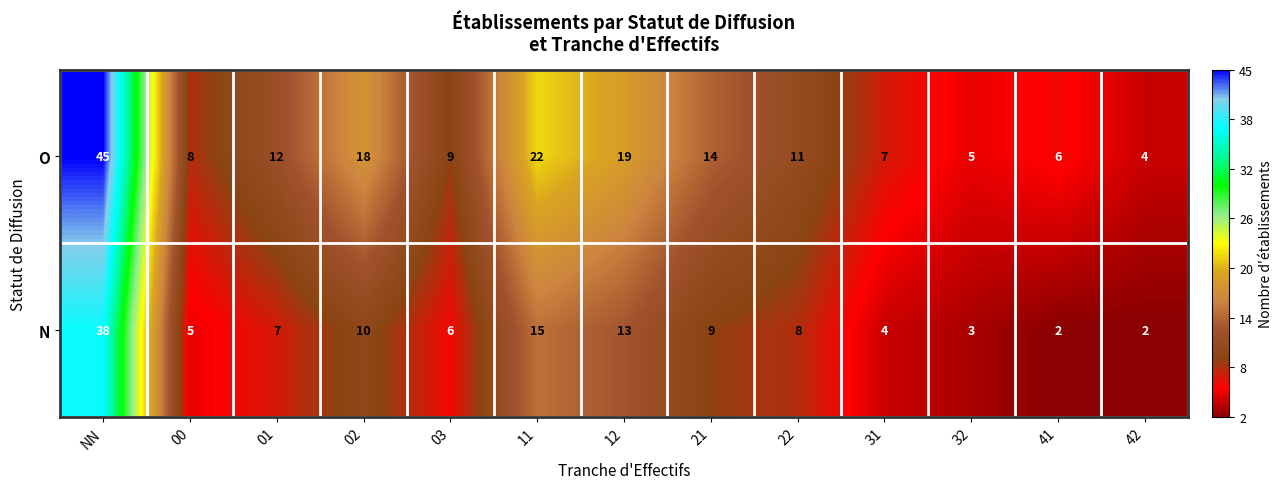

Reading left to right, extract all data points from this chart.

O: 45	8	12	18	9	22	19	14	11	7	5	6	4
N: 38	5	7	10	6	15	13	9	8	4	3	2	2